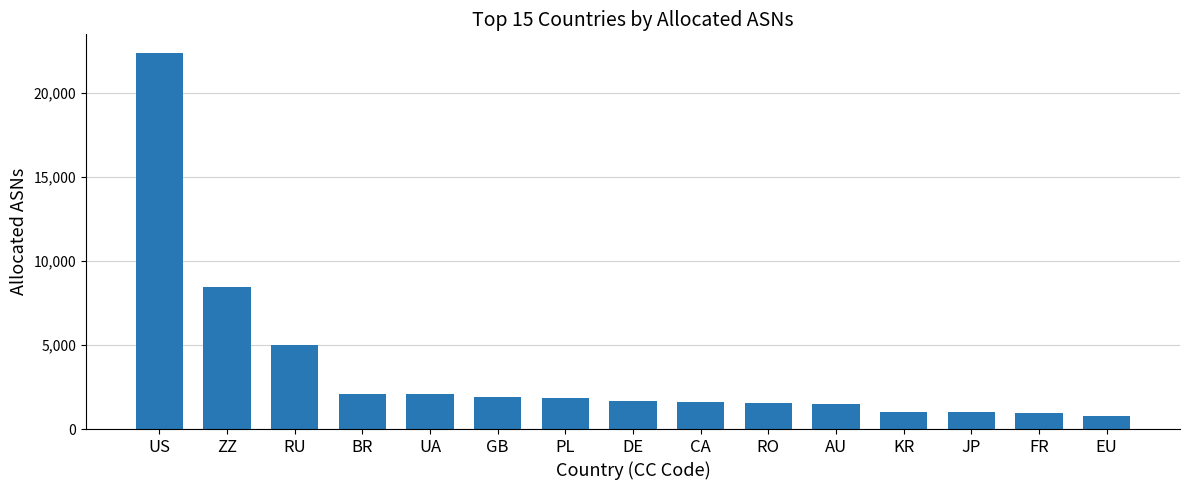

Where does the data first go above 1684?

US